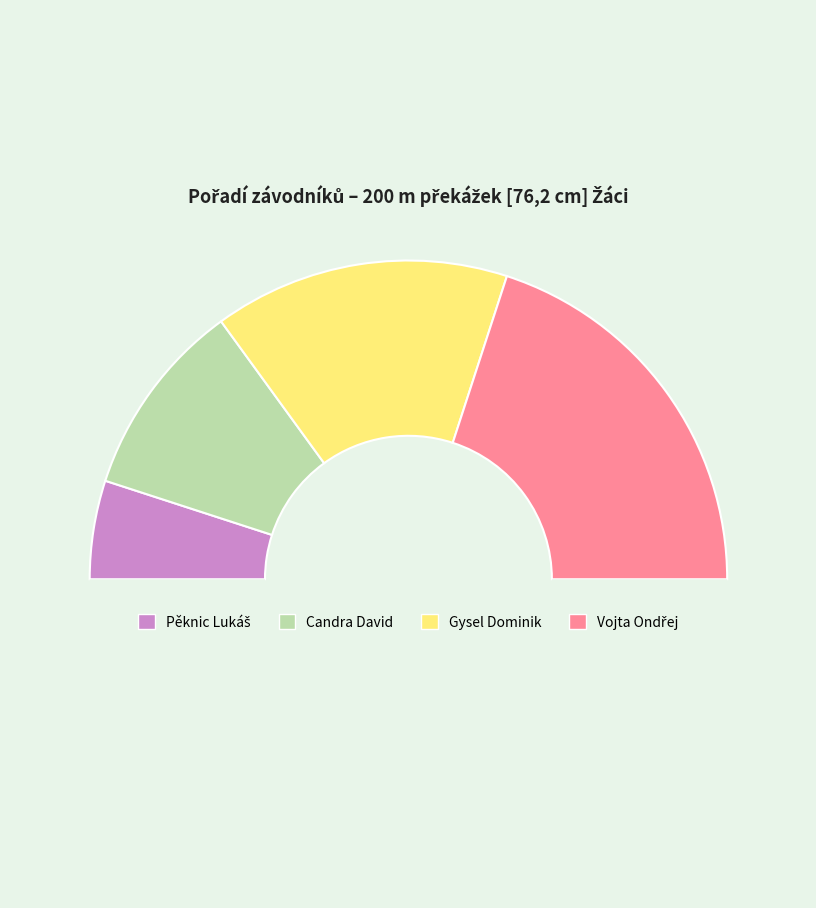

Count the number of slices in the pie.

5